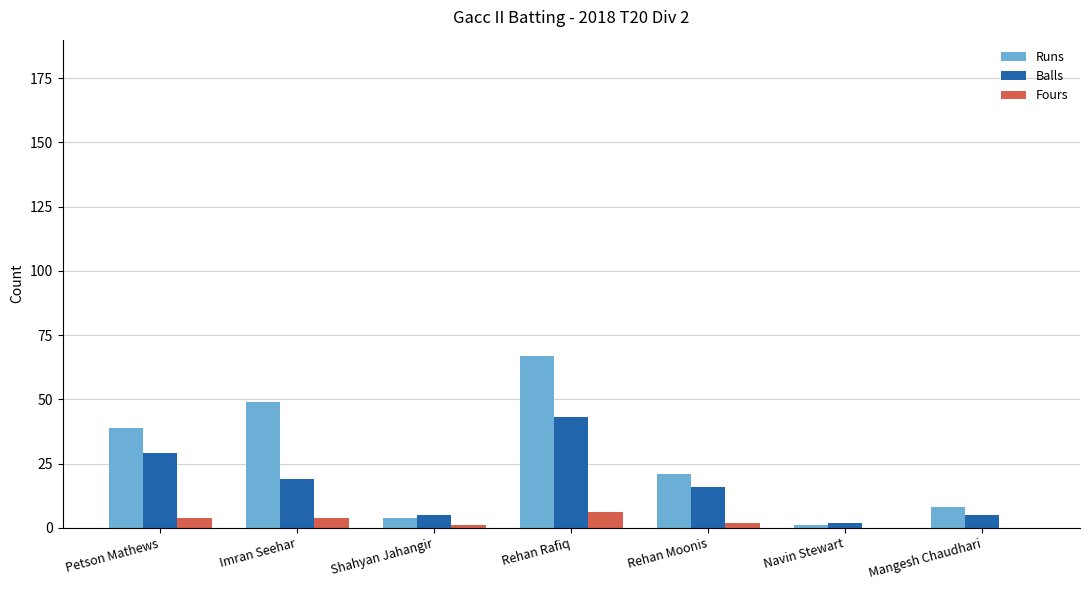

Where does the Balls series first go above 16?

Petson Mathews